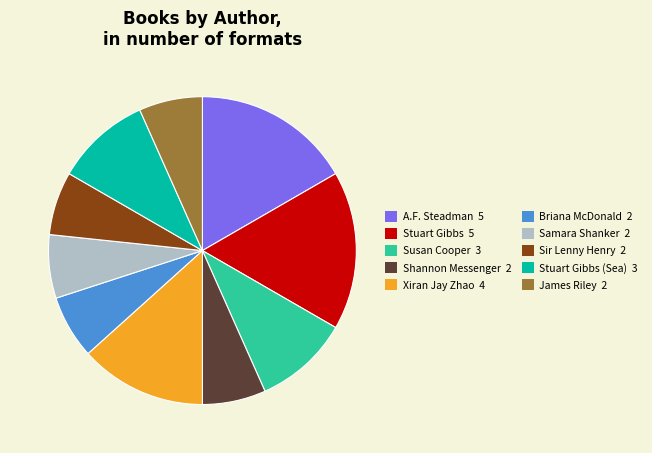

Do A.F. Steadman 5 and Sir Lenny Henry 2 together represent more than half of the pie?

No